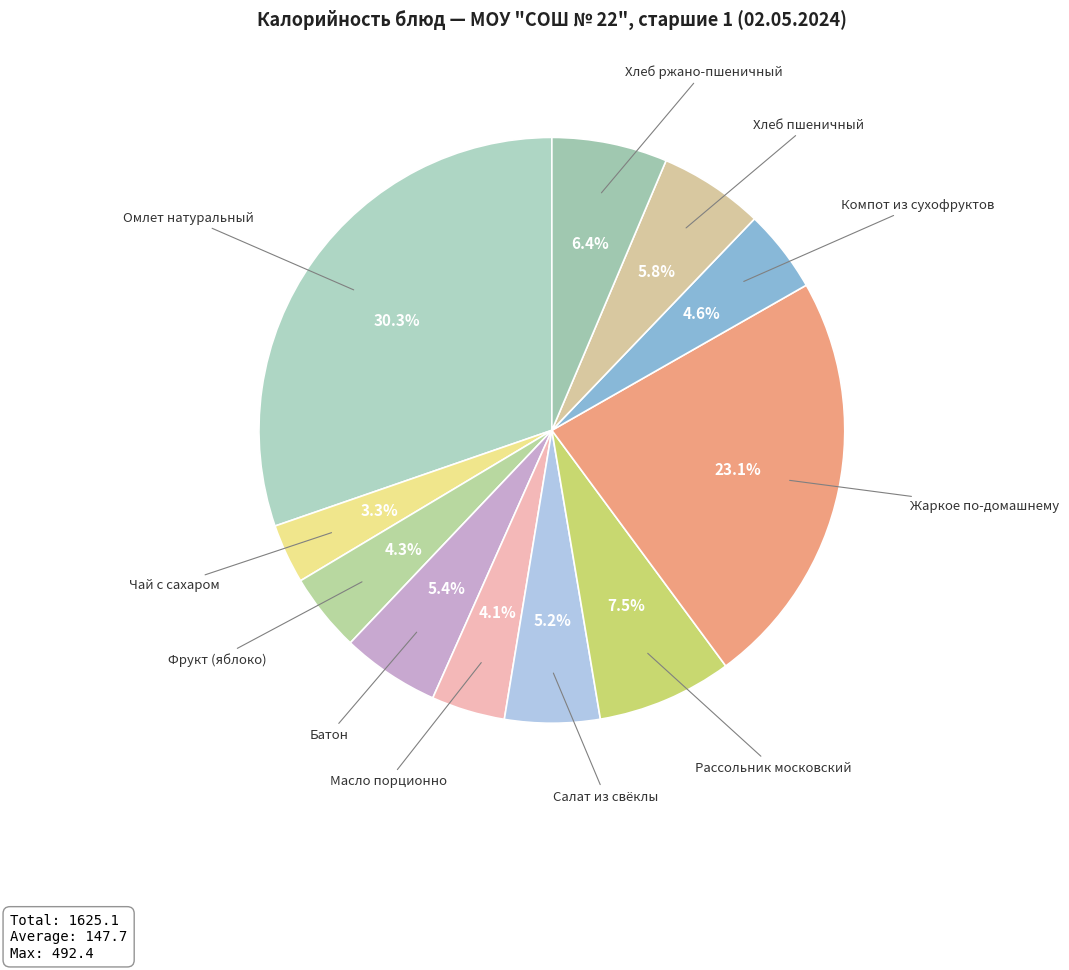

How many slices are in this pie chart?

11